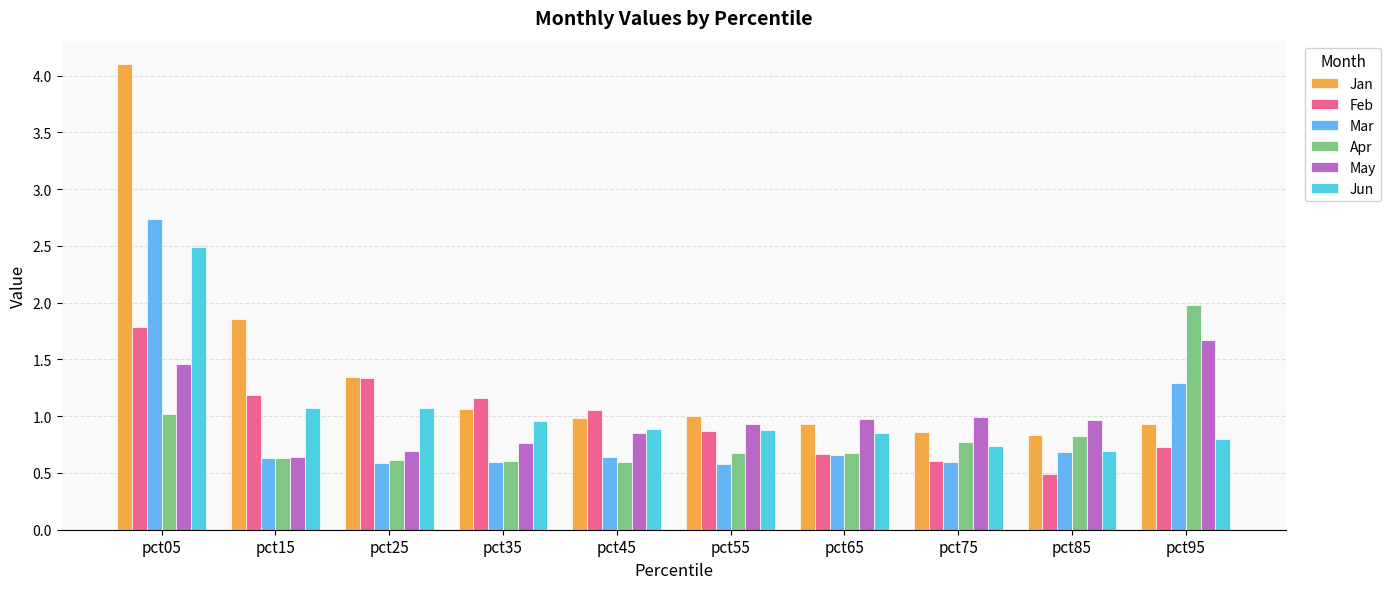

What is the spread (max minus min) of values at pct65?

0.3